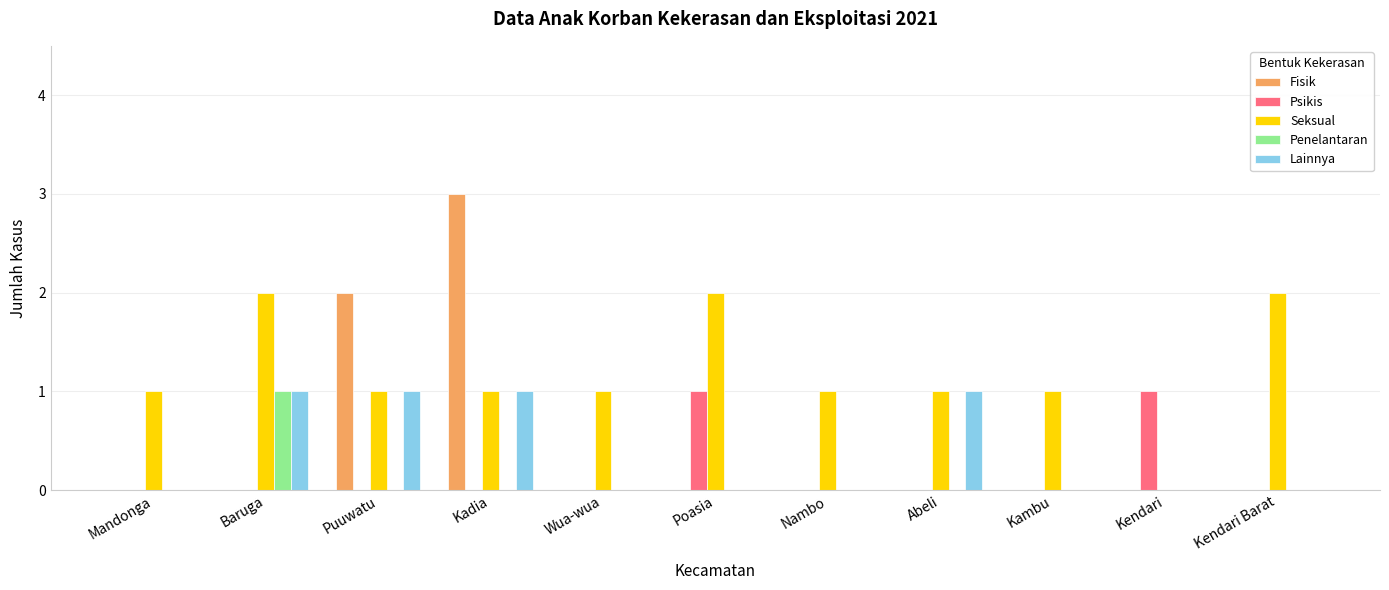

Does the chart contain stacked bars?

No